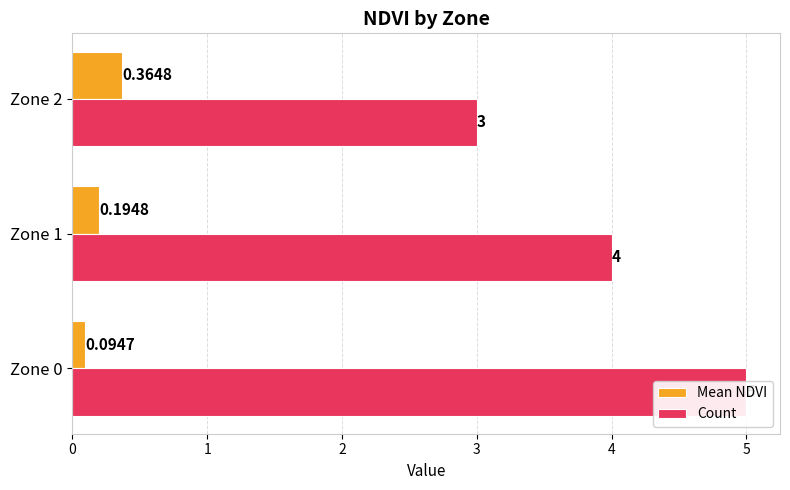

Which series has the largest total across all categories?

Count